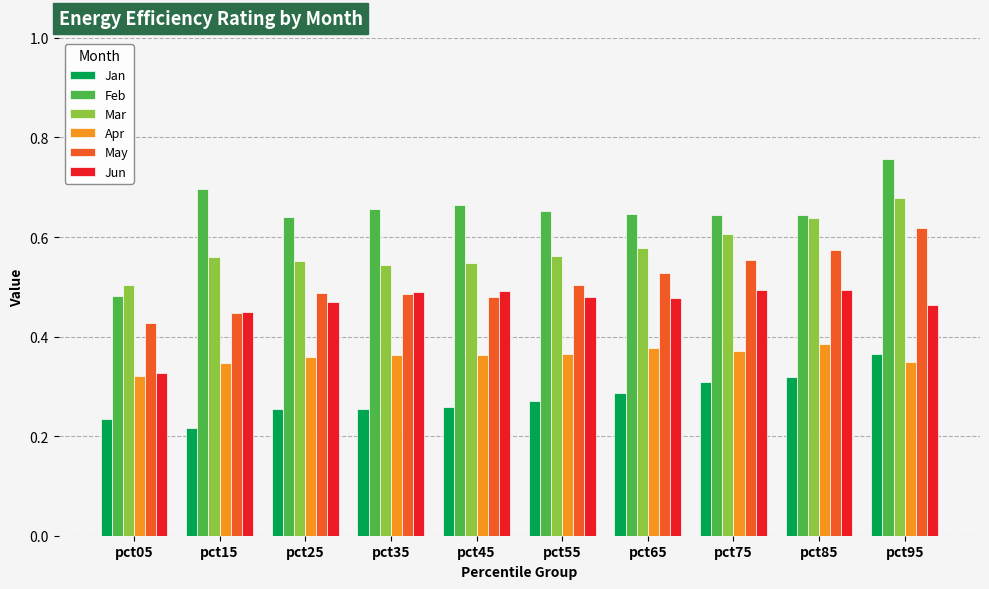

What are all the series names shown in the legend?

Jan, Feb, Mar, Apr, May, Jun